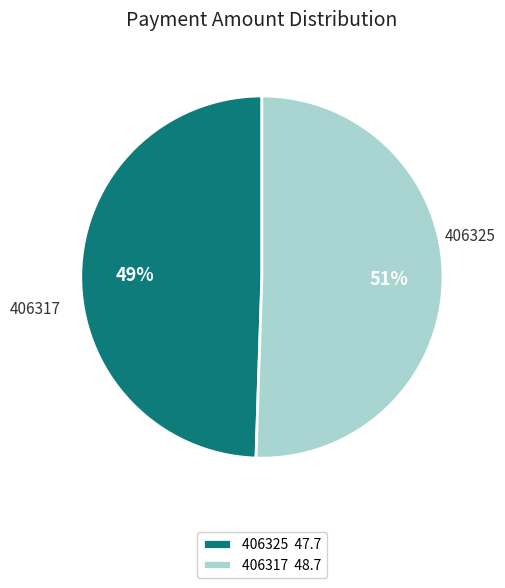

Rank the categories by value from highest to lowest.

406317, 406325